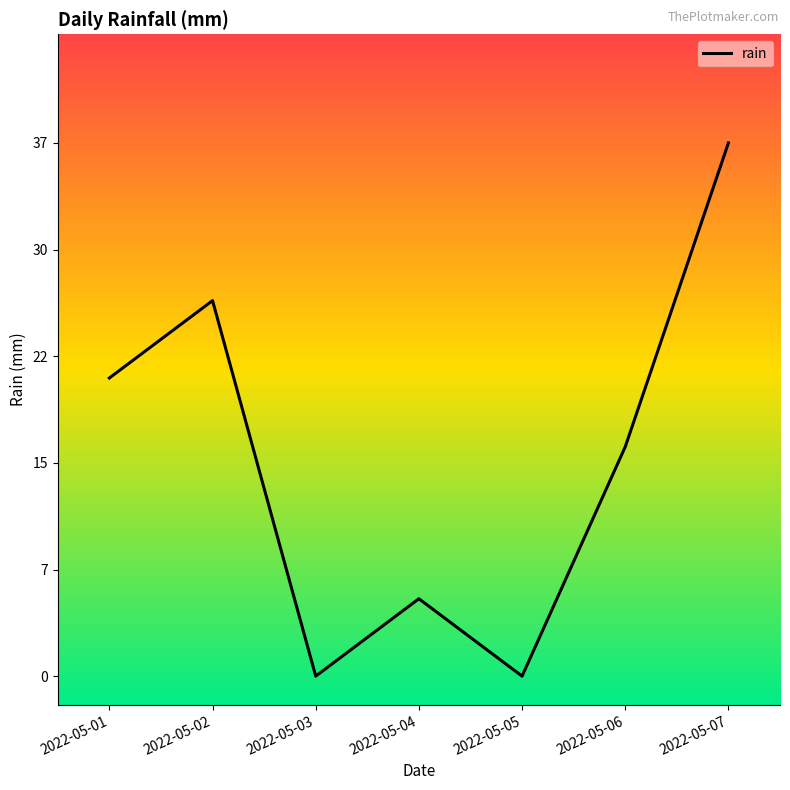

What is the sum of all values?

105.6